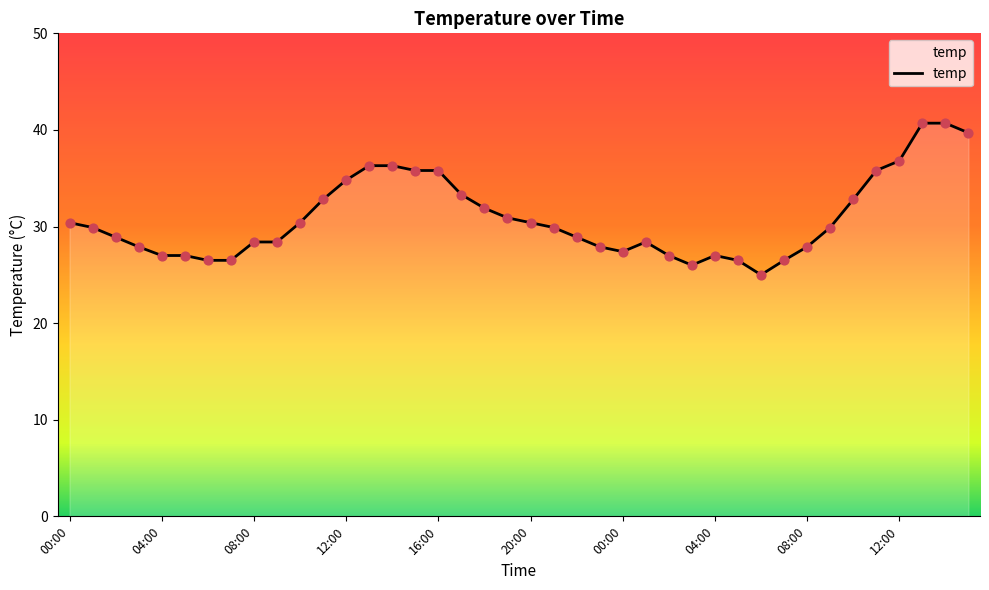

What is the smallest value displayed?

25.0